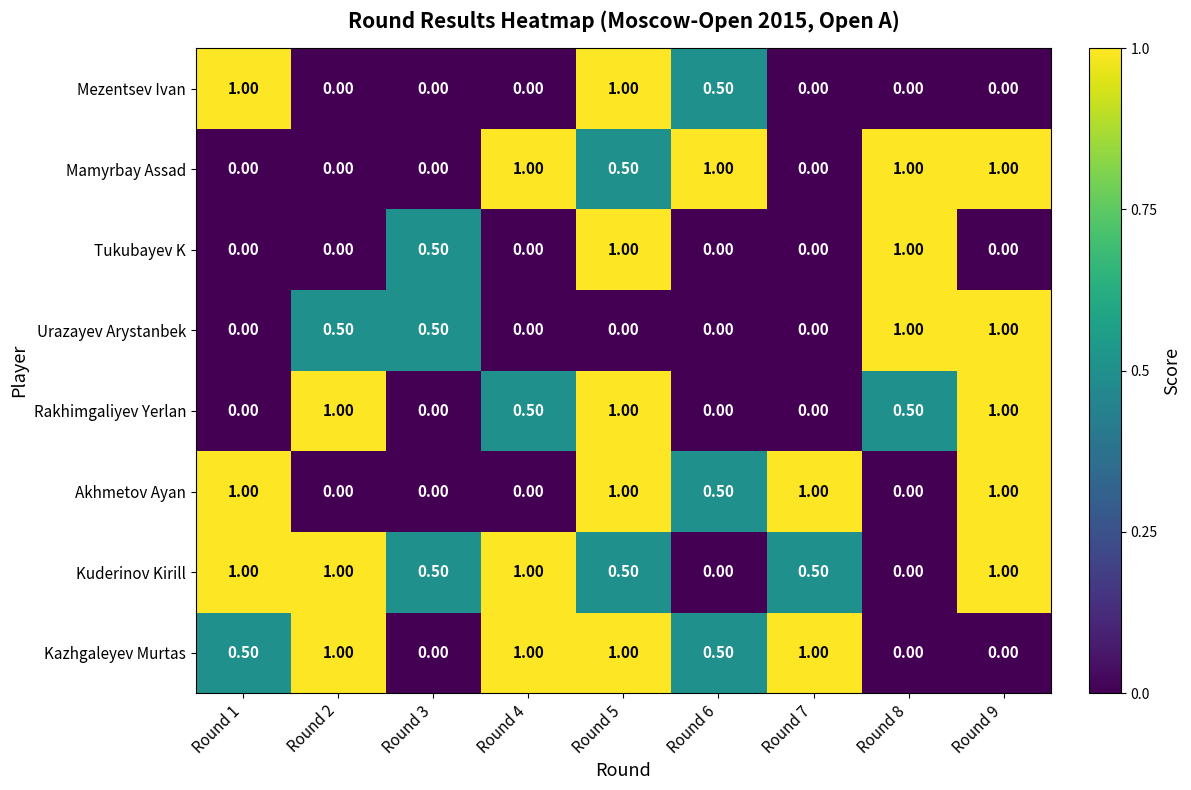

How many series are shown in this chart?

8